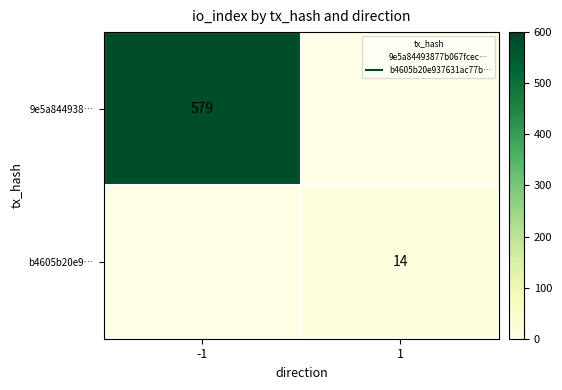

Which category has the lowest value in the b4605b20e9… series?

-1